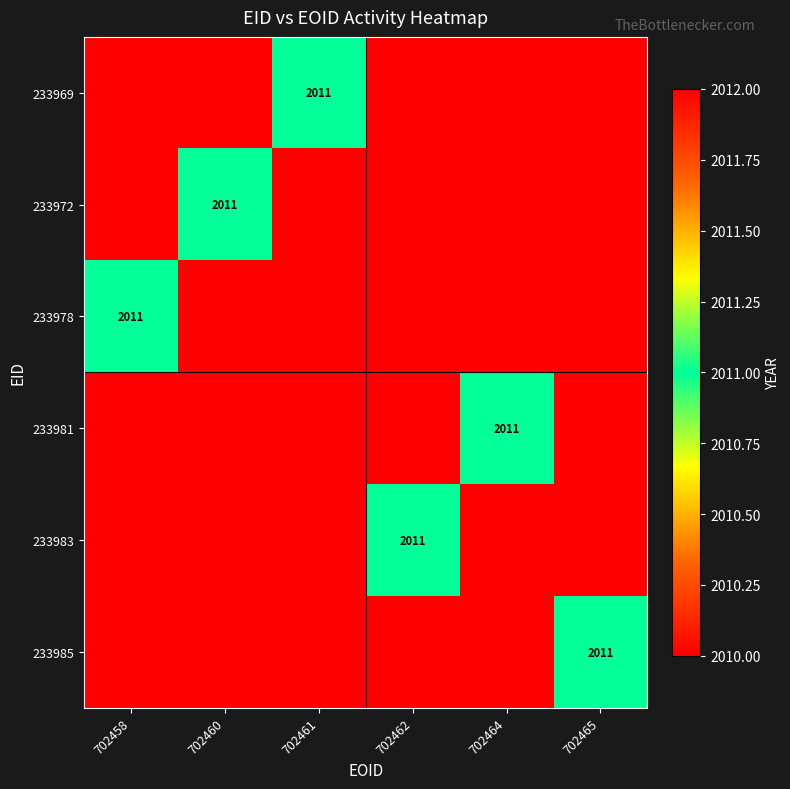

What is the difference between the maximum and second lowest values in the 233969 series?

1